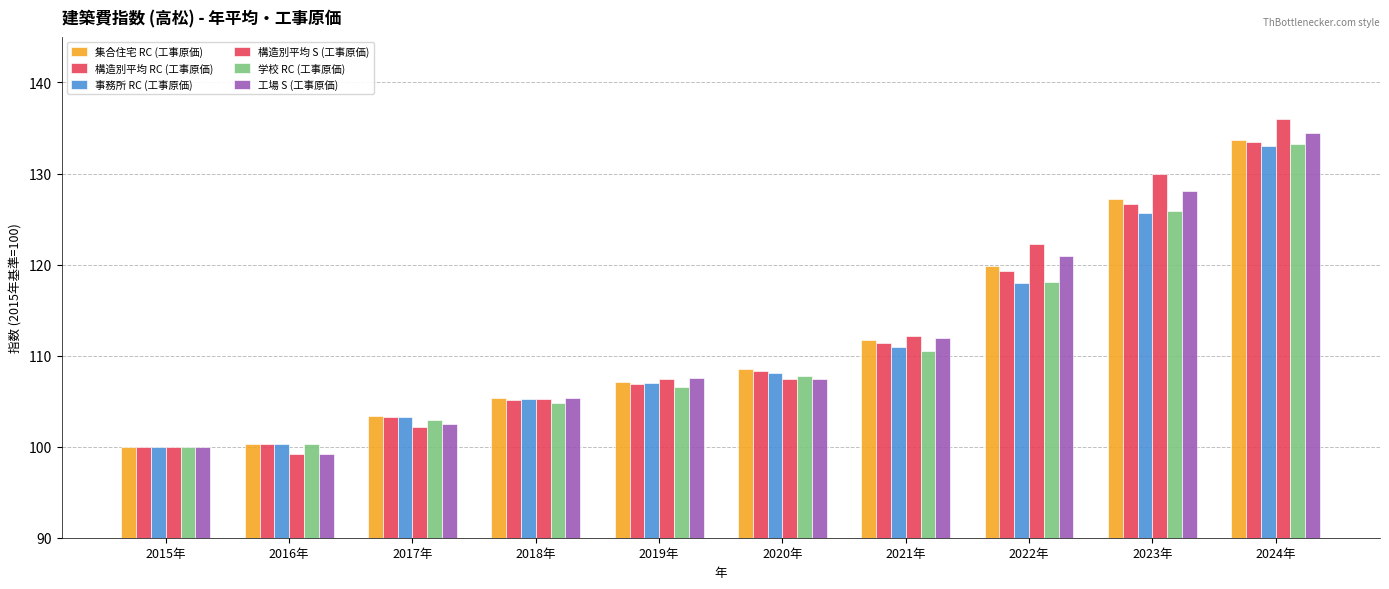

How many bars are there in each group?

6